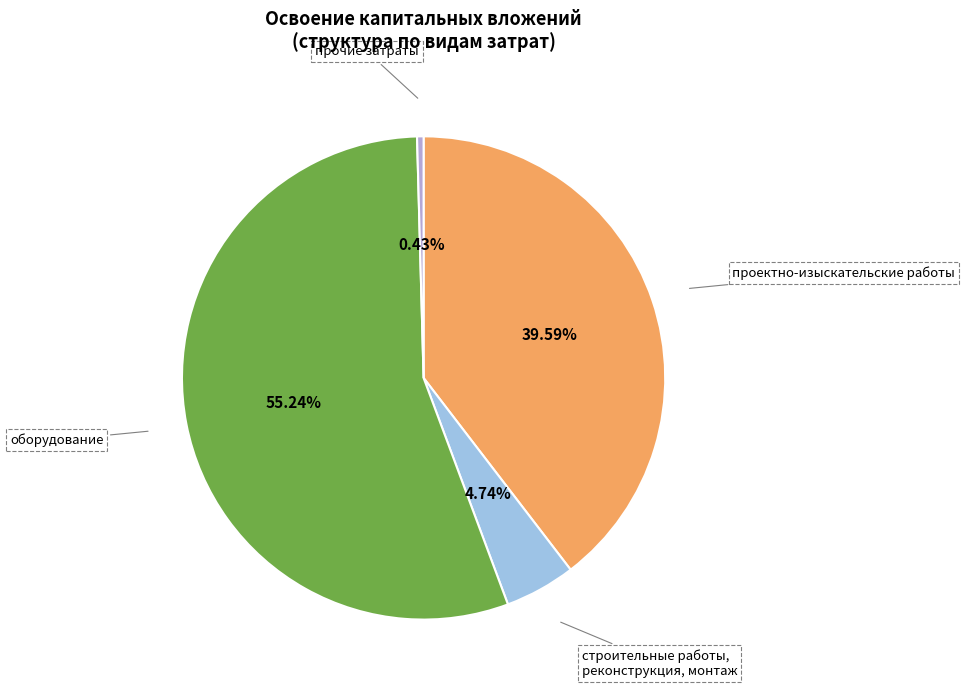

What is the total percentage of строительные работы, реконструкция, монтаж and оборудование?

60.0%